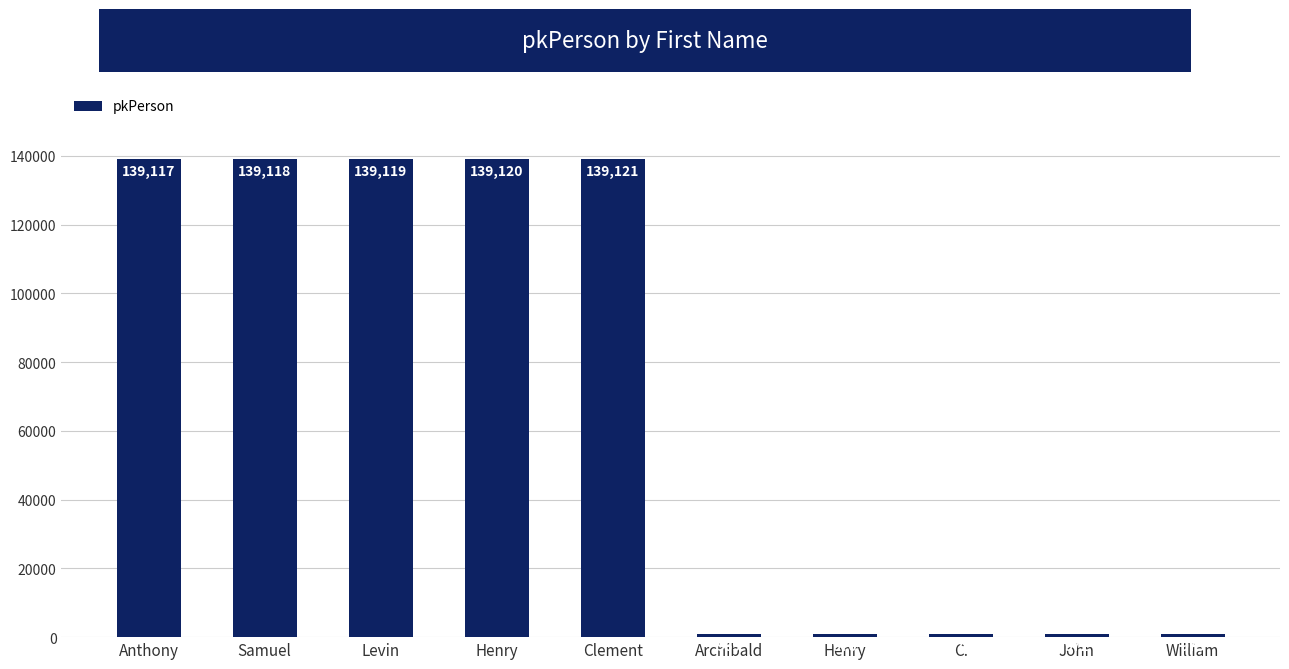

Reading left to right, what are all the values shown in this chart?

139117	139118	139119	139120	139121	969	970	971	972	973